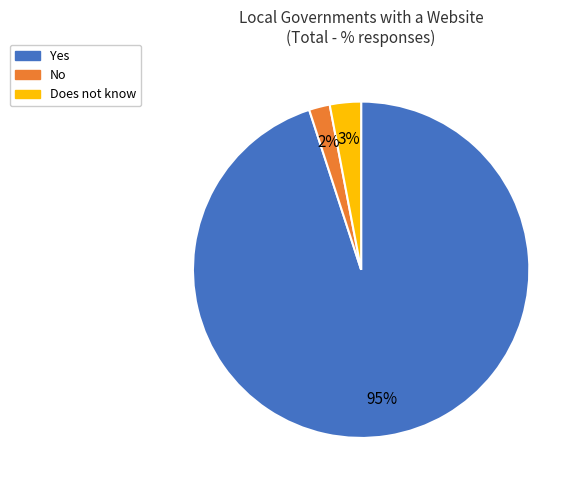

What percentage is the No slice, to the nearest percent?

2%